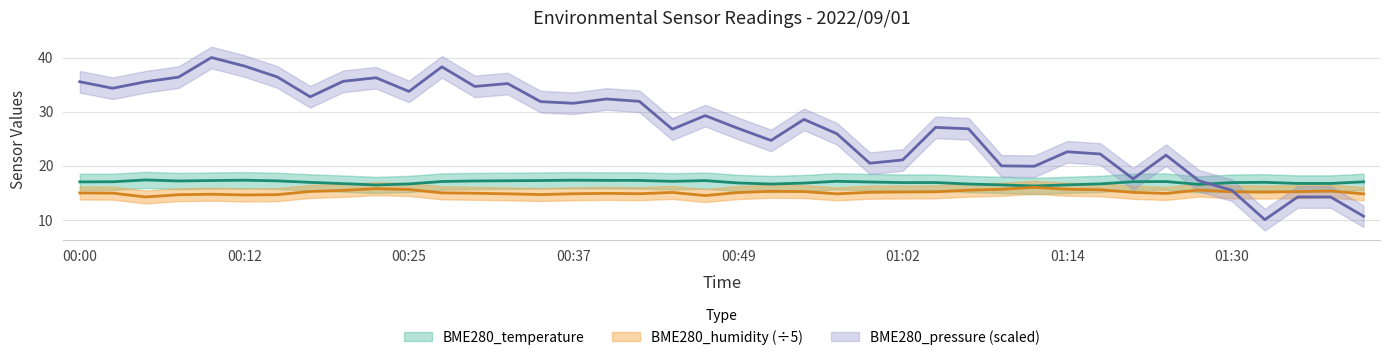

What is the label of the 35th point from the right?

00:12